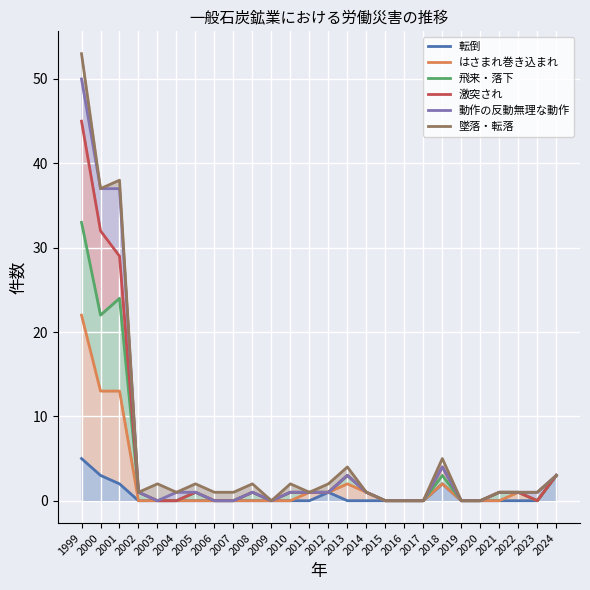

Reading left to right, extract all data points from this chart.

転倒: 5	3	2	0	0	0	0	0	0	0	0	0	0	1	0	0	0	0	0	2	0	0	0	0	0	3
はさまれ巻き込まれ: 22	13	13	0	0	0	0	0	0	0	0	0	1	1	2	1	0	0	0	2	0	0	0	1	0	3
飛来・落下: 33	22	24	1	0	0	1	0	0	1	0	1	1	1	3	1	0	0	0	3	0	0	1	1	0	3
激突され: 45	32	29	1	0	0	1	0	0	1	0	1	1	1	3	1	0	0	0	4	0	0	1	1	0	3
動作の反動無理な動作: 50	37	37	1	0	1	1	0	0	1	0	1	1	1	3	1	0	0	0	4	0	0	1	1	1	3
墜落・転落: 53	37	38	1	2	1	2	1	1	2	0	2	1	2	4	1	0	0	0	5	0	0	1	1	1	3